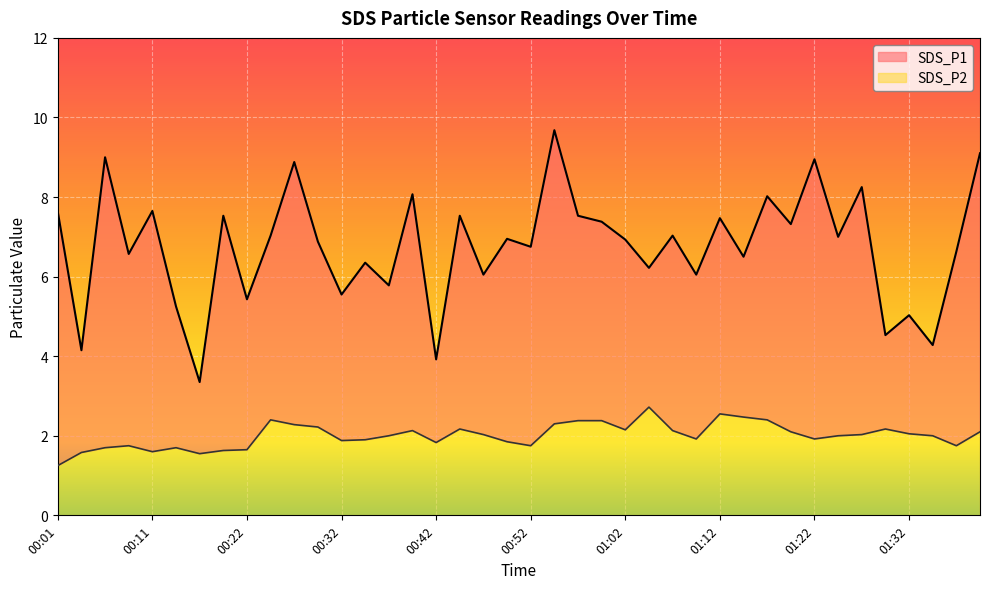

Rank the series by their maximum value, from lowest to highest.

SDS_P2, SDS_P1